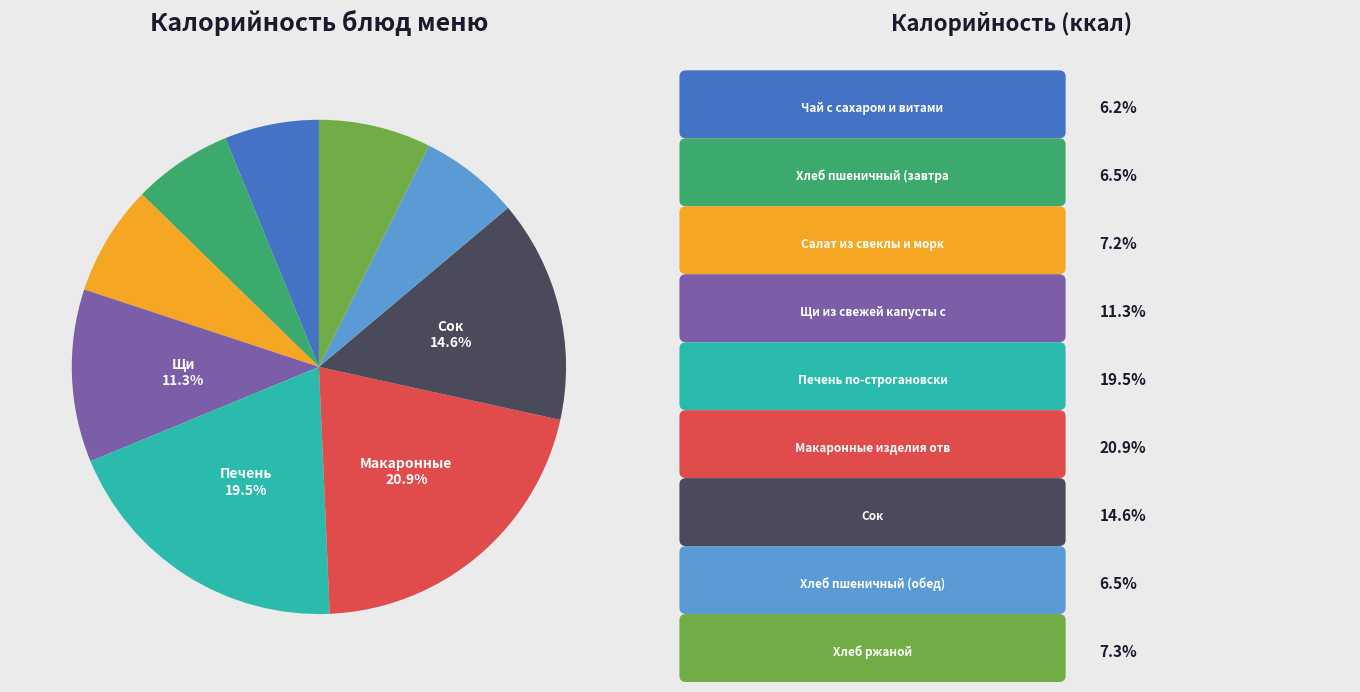

Is there any slice that represents more than half of the pie?

No